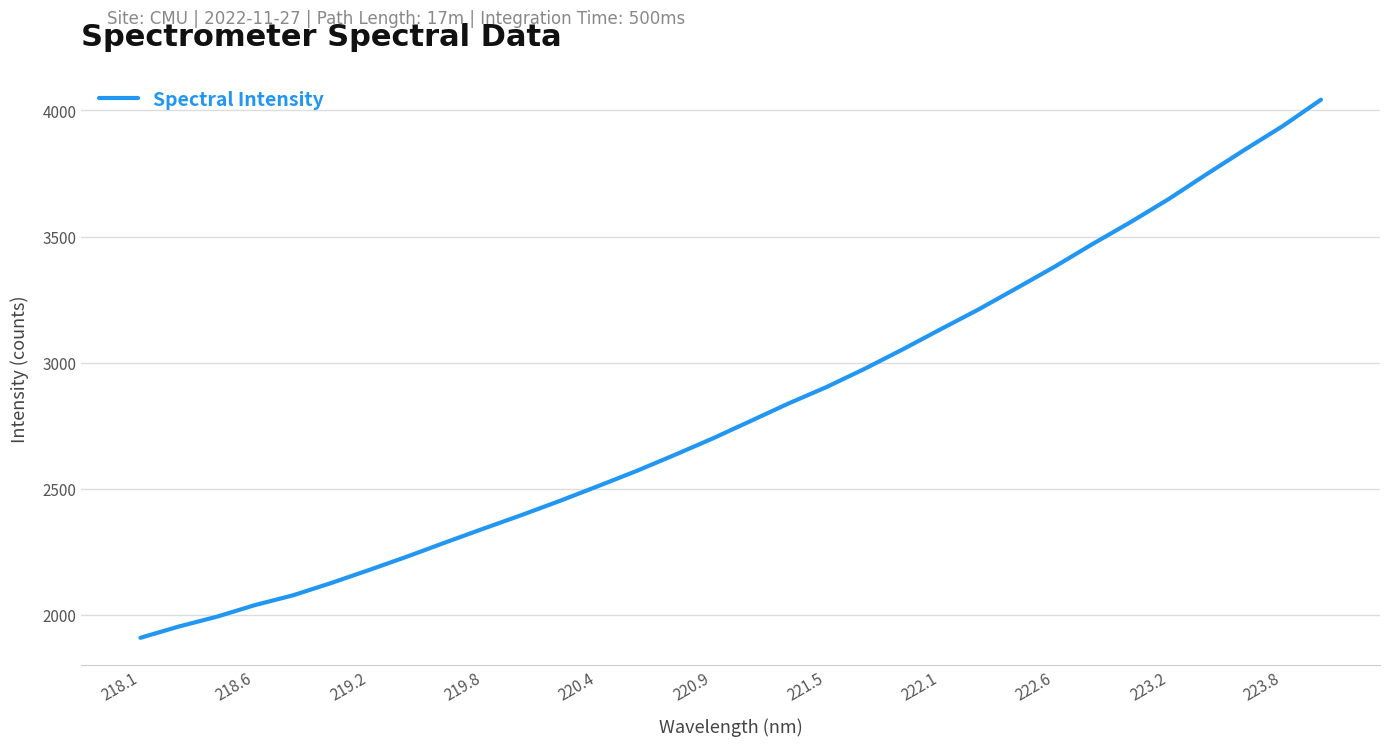

What is the greatest value displayed?

4042.3